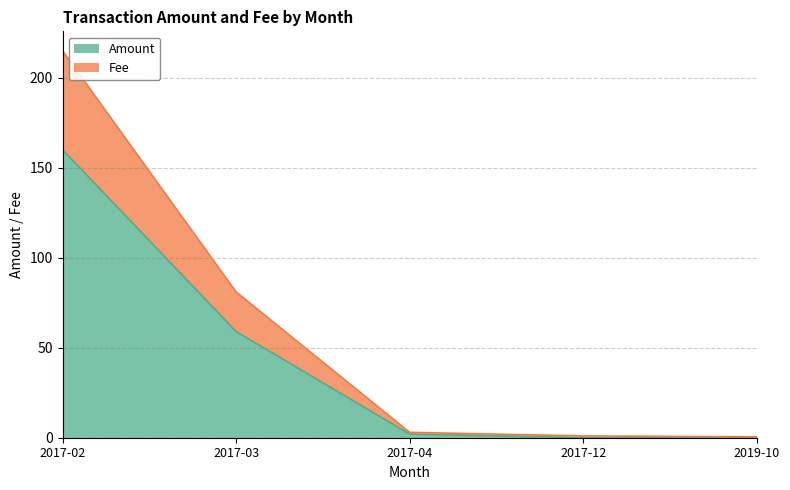

True or false: Amount has a value of 0.6 at 2017-12.

False